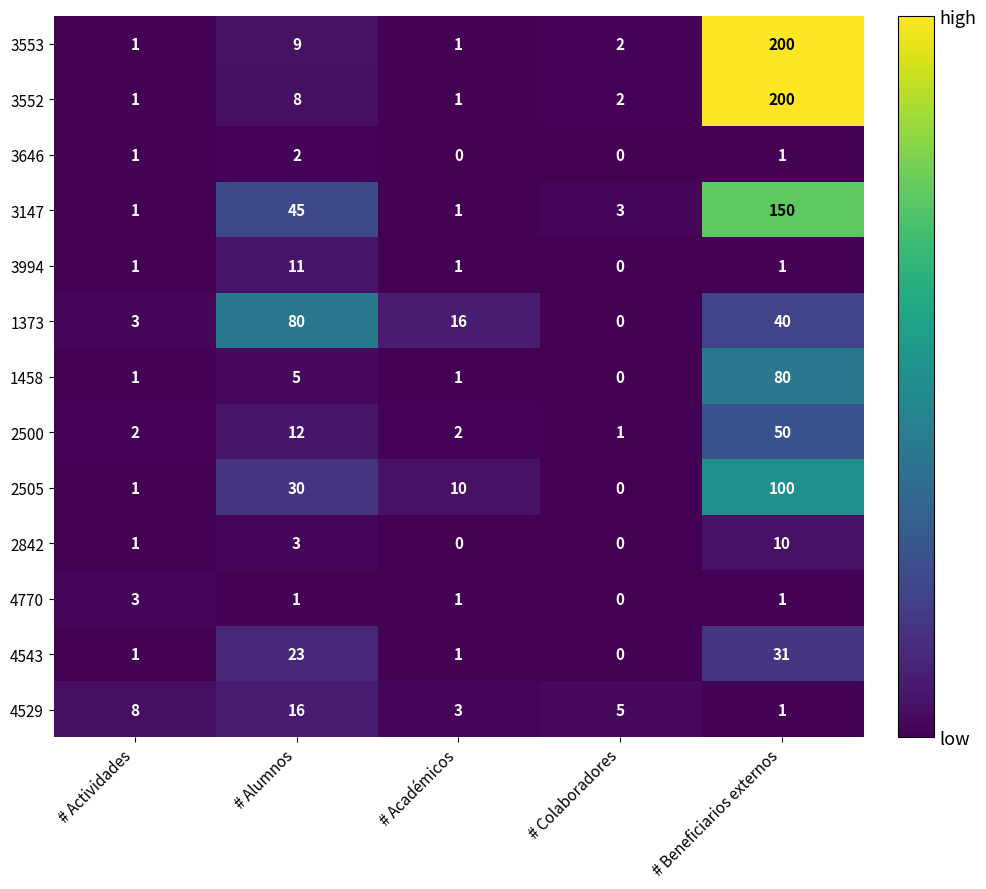

How many series are shown in this chart?

13